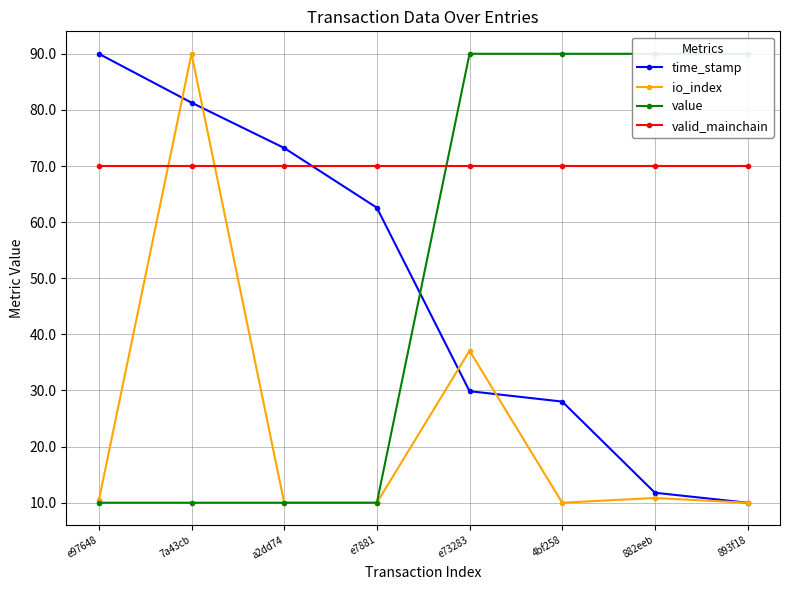

How many intersections are there between valid_mainchain and io_index?

2